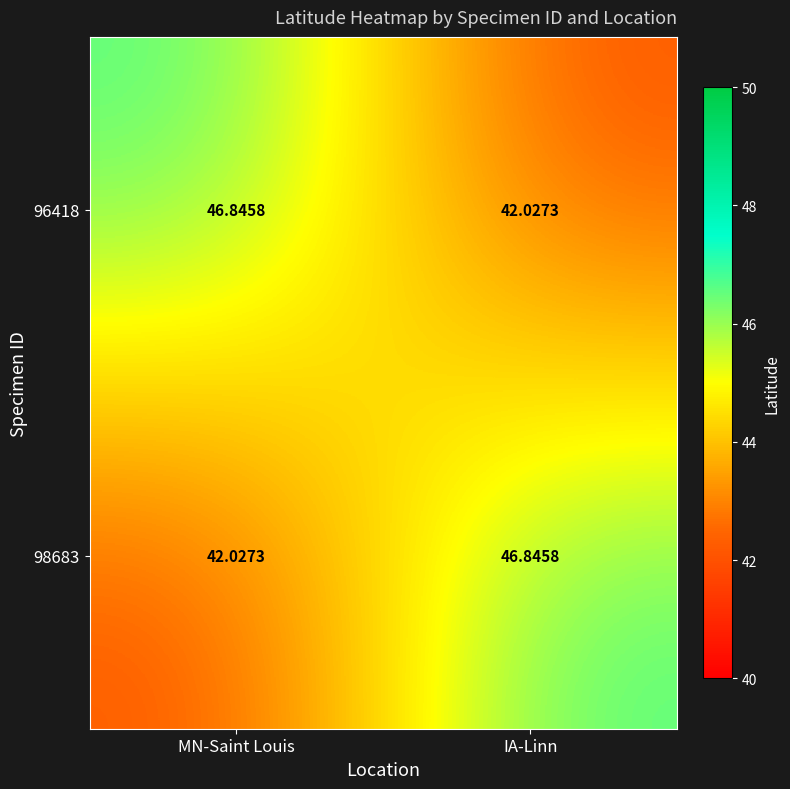

What is the minimum value shown in the chart?

42.0